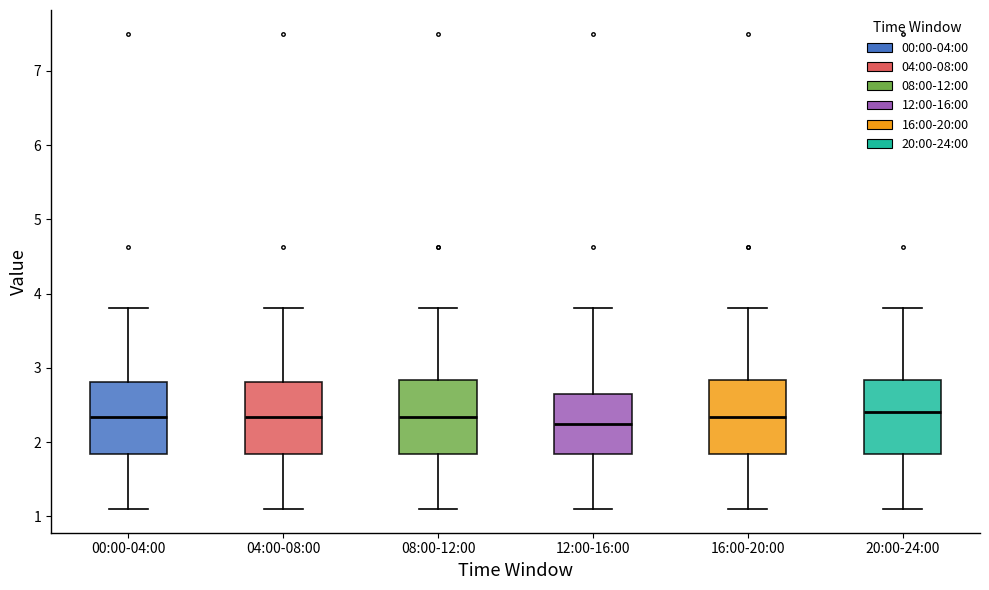

Reading left to right, read every box against the y-axis: the position of its median line, the range the box covers, and the ends of its whiskers. The values are not printed on the chart, so give them approximately, as read against the axis.

00:00-04:00: median 2.3, box 1.8 to 2.8, whiskers 1.1 to 3.8
04:00-08:00: median 2.3, box 1.8 to 2.8, whiskers 1.1 to 3.8
08:00-12:00: median 2.3, box 1.8 to 2.8, whiskers 1.1 to 3.8
12:00-16:00: median 2.3, box 1.8 to 2.7, whiskers 1.1 to 3.8
16:00-20:00: median 2.3, box 1.8 to 2.8, whiskers 1.1 to 3.8
20:00-24:00: median 2.4, box 1.8 to 2.8, whiskers 1.1 to 3.8